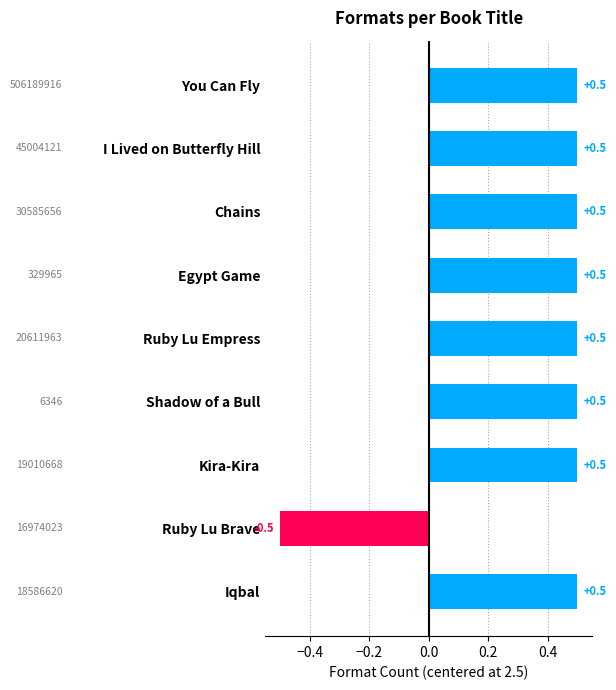

How many data points are less than 0?

1